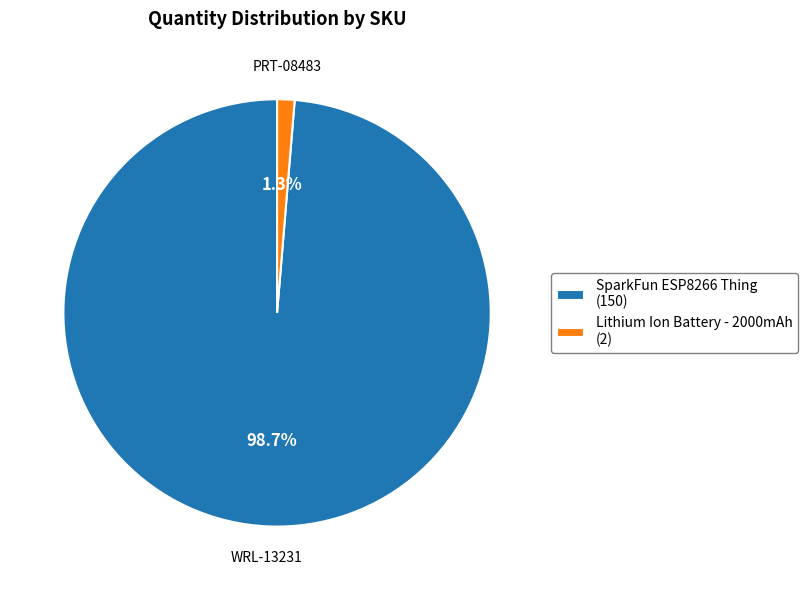

What is the majority slice?

SparkFun ESP8266 Thing (150)